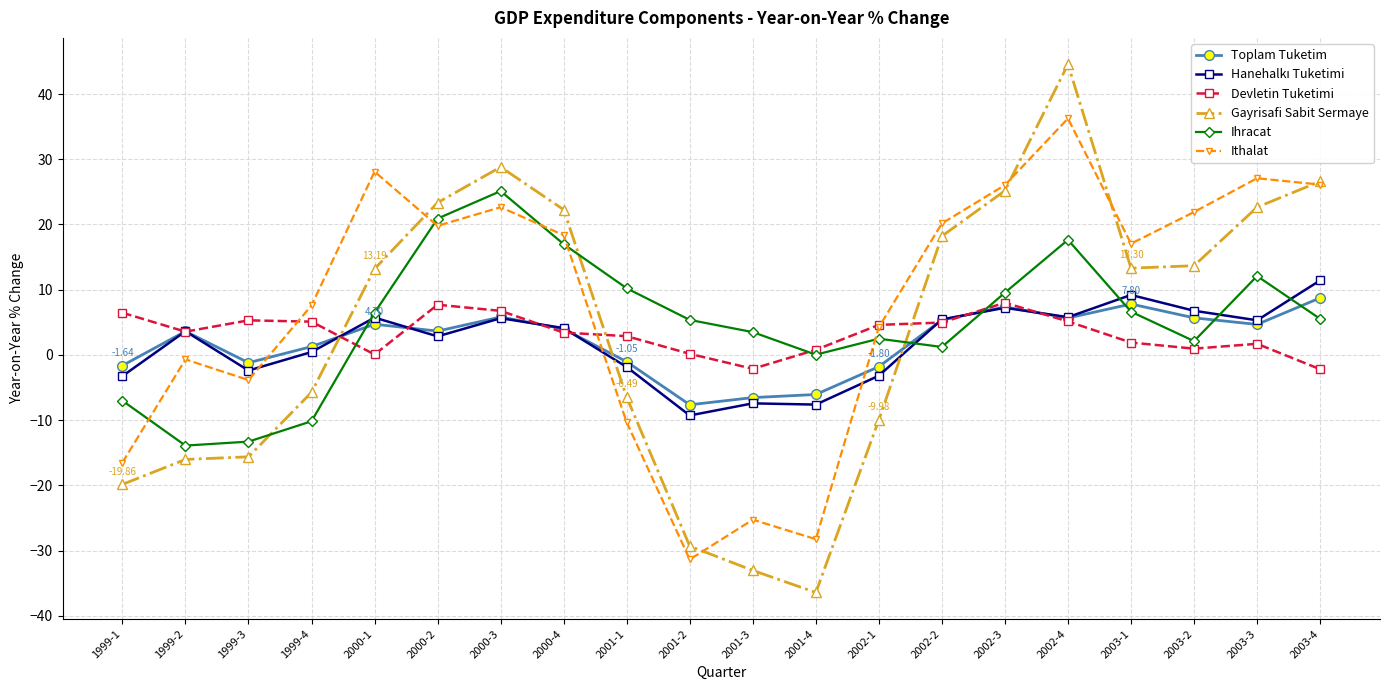

Where does the Toplam Tuketim series first go above 3?

1999-2